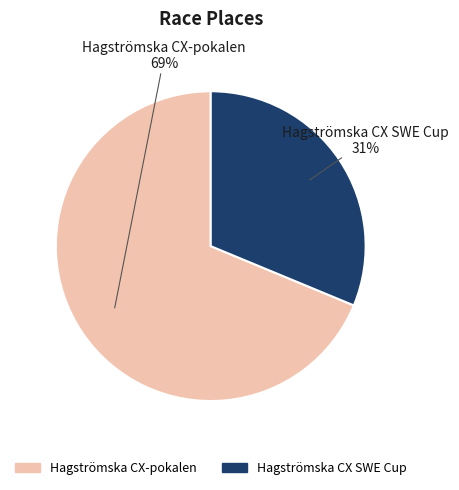

Which slice is the smallest?

Hagströmska CX SWE Cup